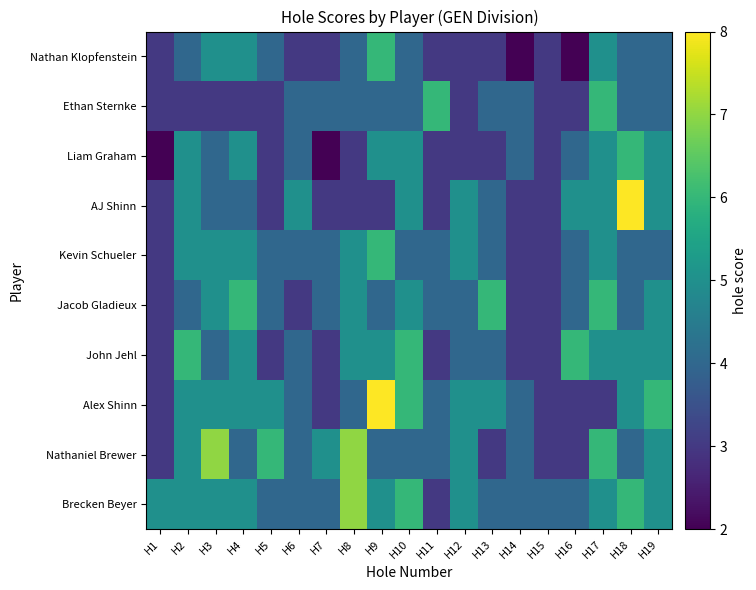

What is the minimum value shown in the chart?

2